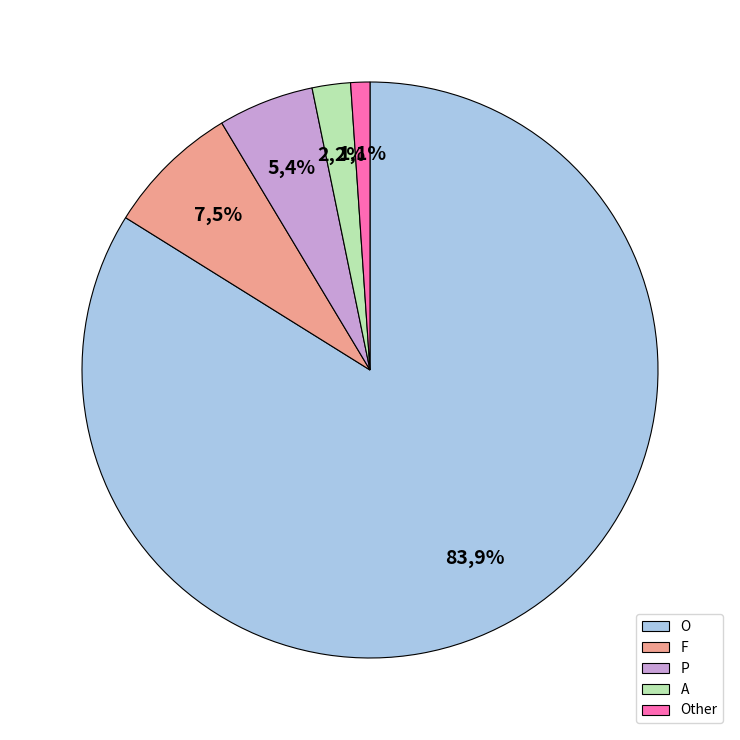

To the nearest percent, what is the difference between the largest and smallest slice percentages?

83%